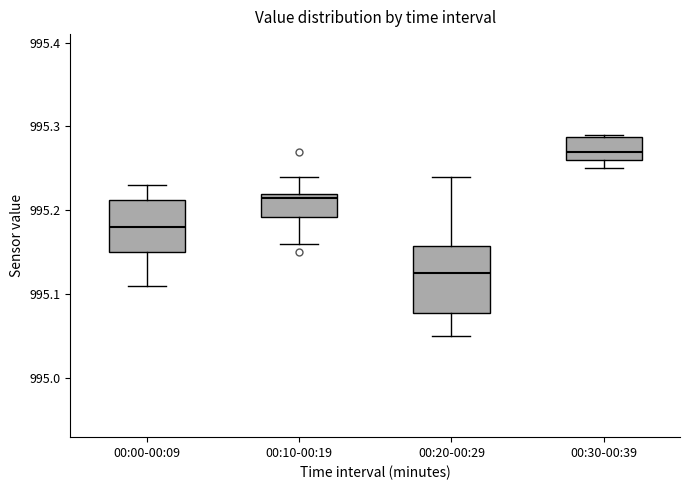

Where does the lower whisker of the box for 00:00-00:09 end on the y-axis? The values are not printed on the chart, so give them approximately, as read against the axis.

995.11